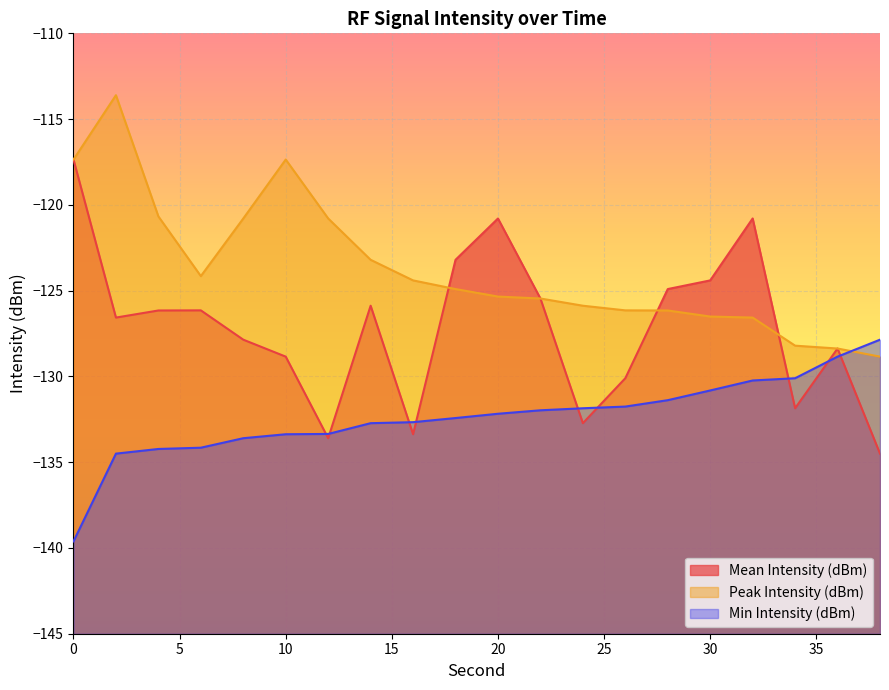

Rank the series by their maximum value, from lowest to highest.

Min Intensity (dBm), Mean Intensity (dBm), Peak Intensity (dBm)